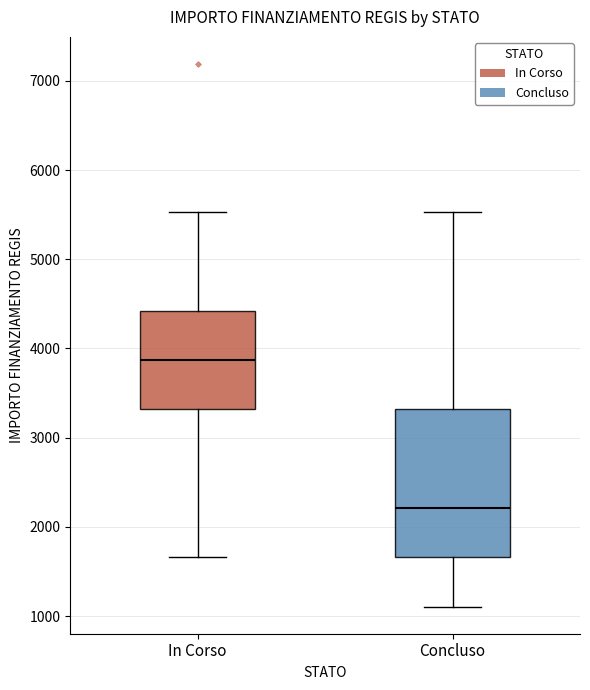

Reading left to right, transcribe this box plot: for each box, give where its median line is, the range the box spans, and where its two whiskers end, as read against the y-axis. The values are not printed on the chart, so give them approximately, as read against the axis.

In Corso: median 3900, box 3300 to 4400, whiskers 1700 to 5500
Concluso: median 2200, box 1700 to 3300, whiskers 1100 to 5500